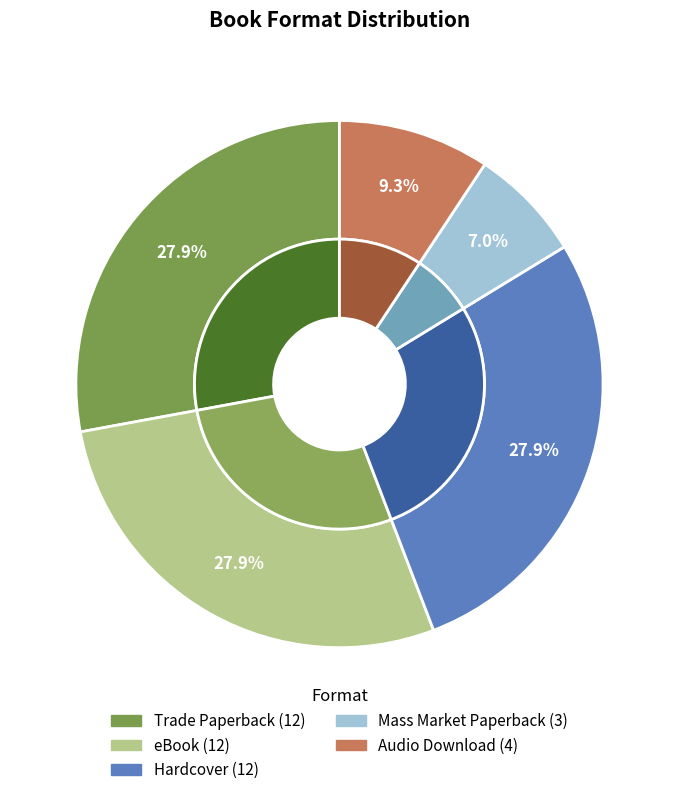

Between Hardcover and eBook, which is larger?

Hardcover